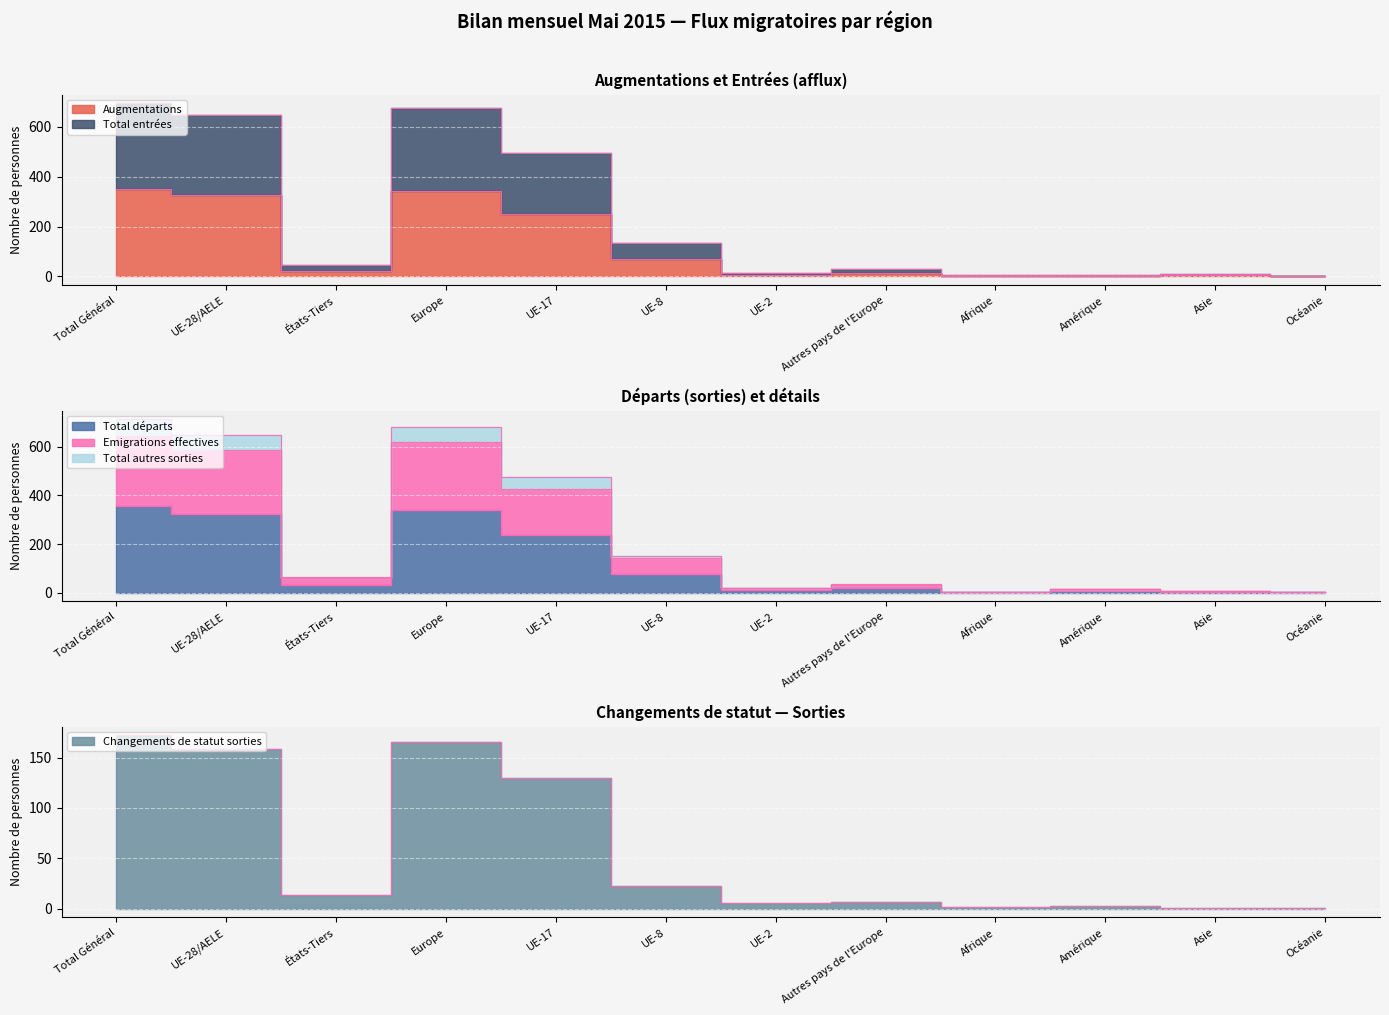

True or false: Total autres sorties has more than 0 interior local peaks.

True